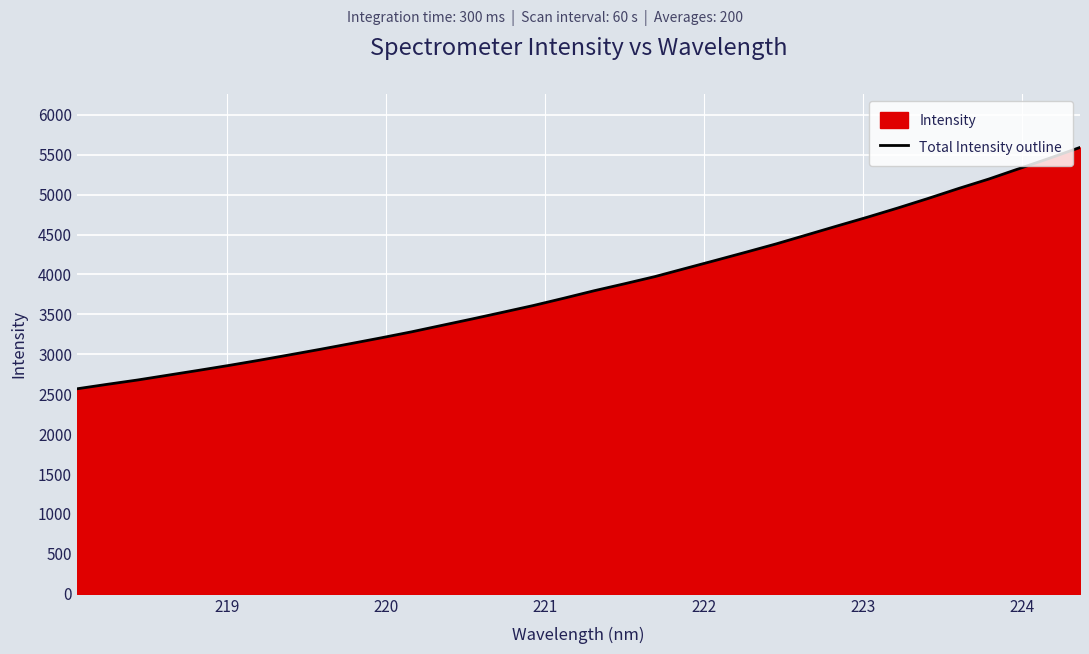

What is the difference between the maximum and second lowest values?

2966.8